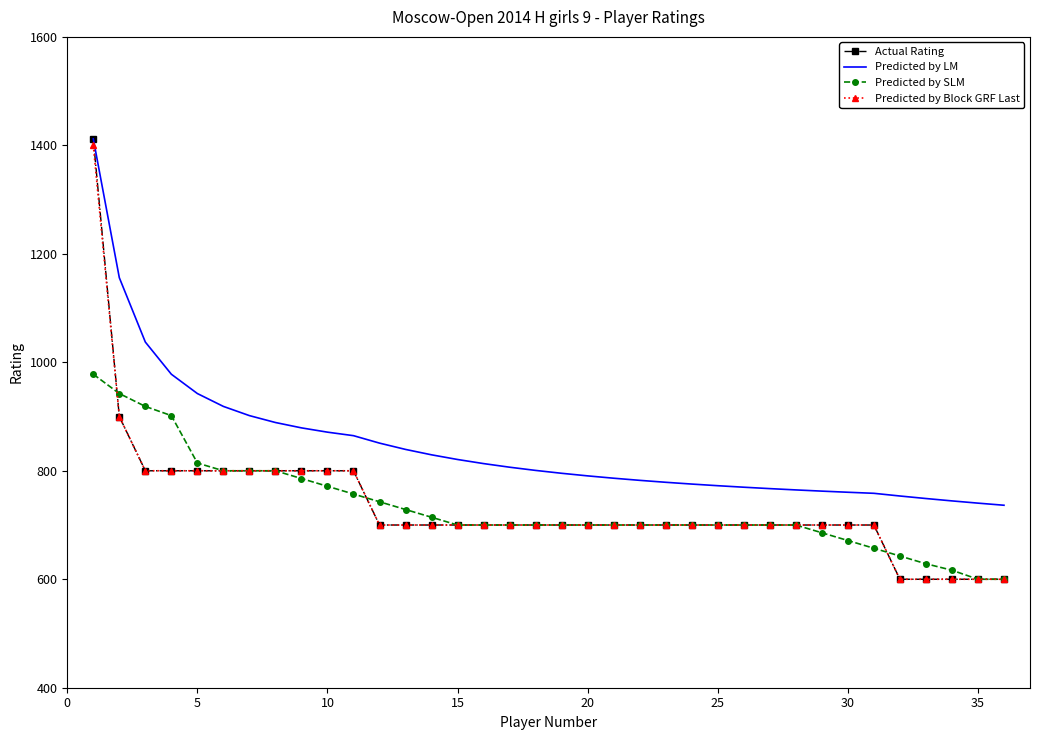

Which series has the largest total across all categories?

Predicted by LM